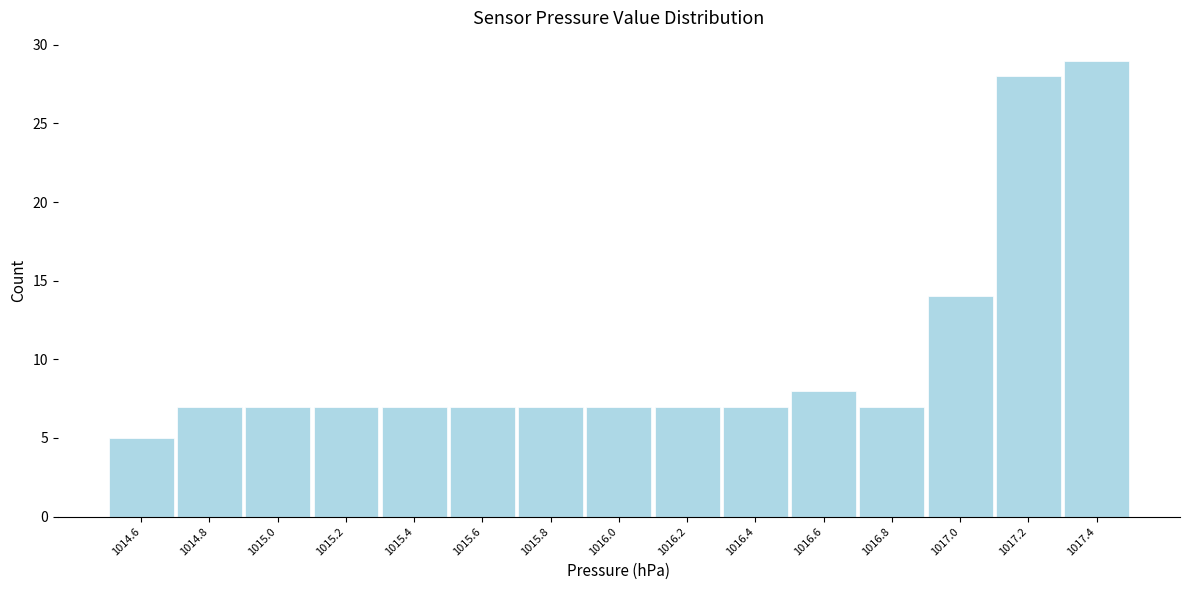

What is the height of the bar covering 1014.5 to 1014.7 on the x-axis? The values are not printed on the chart, so give them approximately, as read against the axis.

5